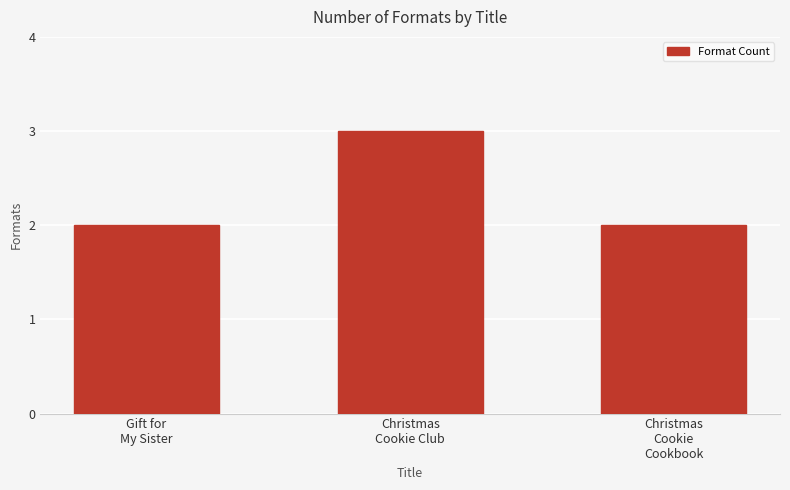

The value at Christmas
Cookie Club is 5. True or false?

False